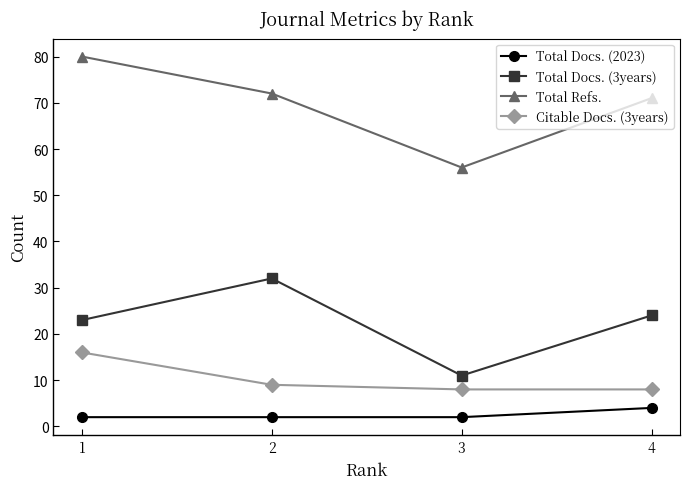

Rank the categories by Total Docs. (2023) value from lowest to highest.

3, 2, 1, 4